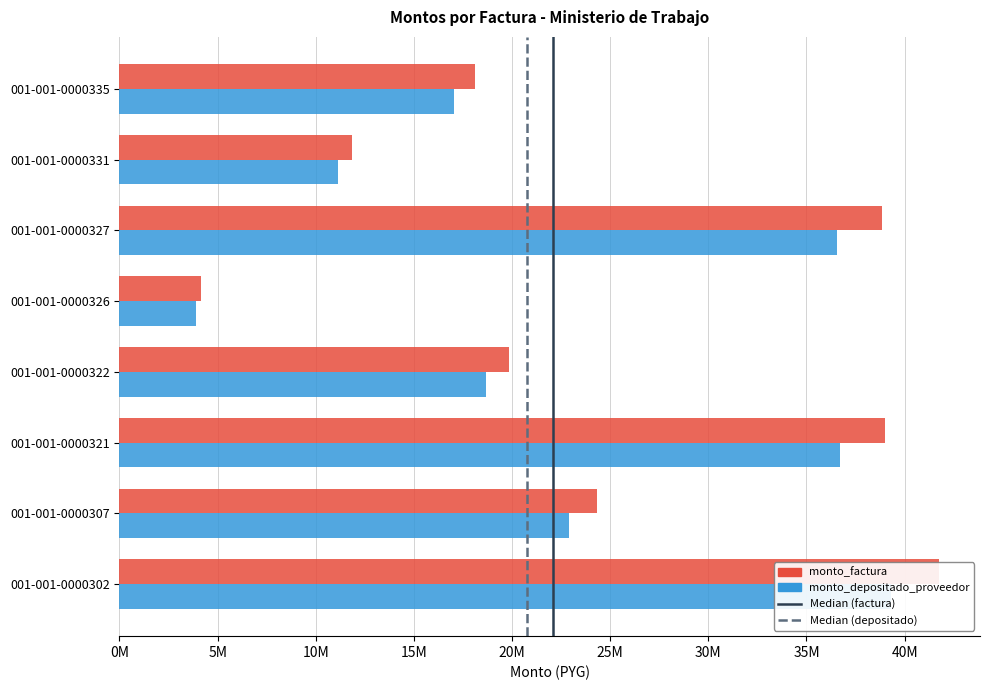

The value of monto_depositado_proveedor at 001-001-0000331 is 3910550. True or false?

False